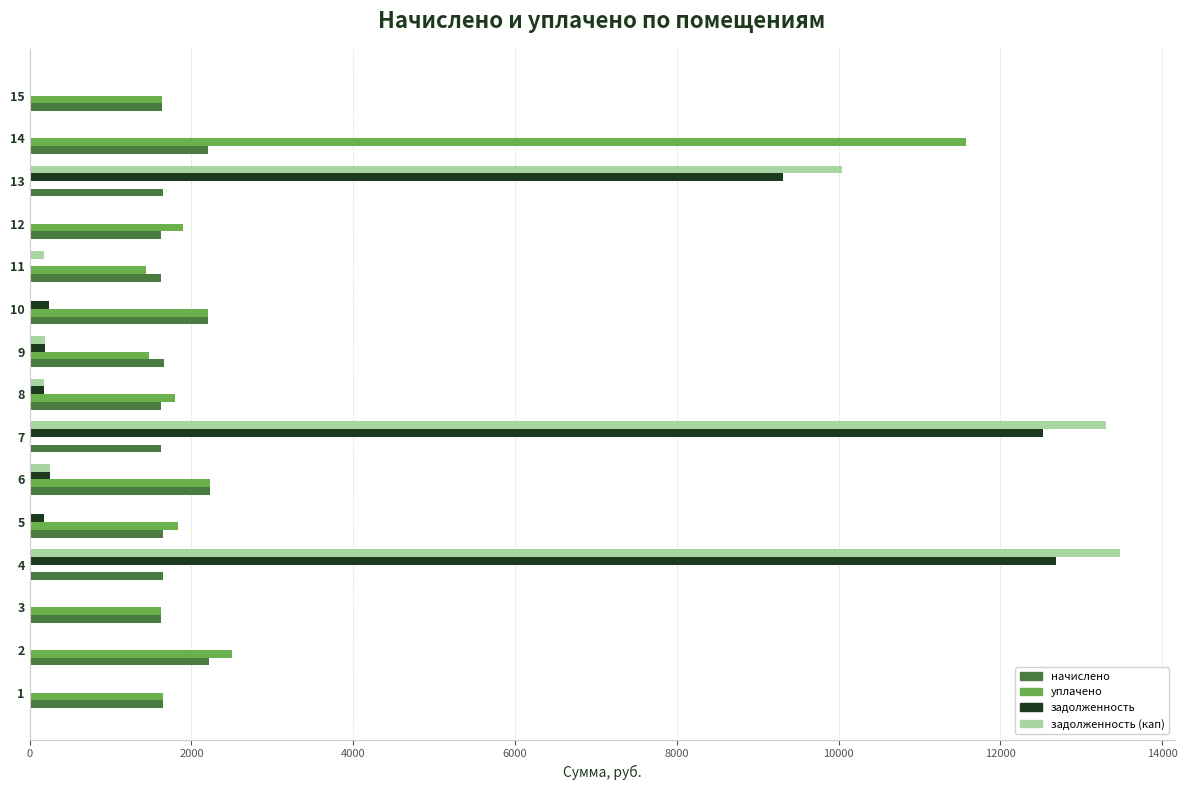

What is the greatest value displayed?

13478.2